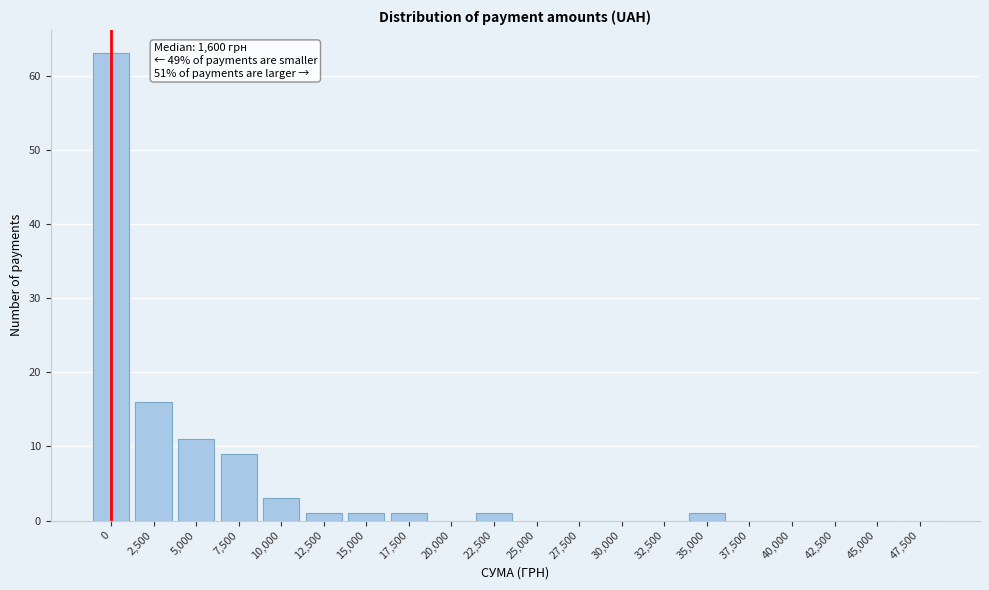

Reading left to right, extract all data points from this chart.

0=63	2,500=16	5,000=11	7,500=9	10,000=3	12,500=1	15,000=1	17,500=1	20,000=0	22,500=1	25,000=0	27,500=0	30,000=0	32,500=0	35,000=1	37,500=0	40,000=0	42,500=0	45,000=0	47,500=0